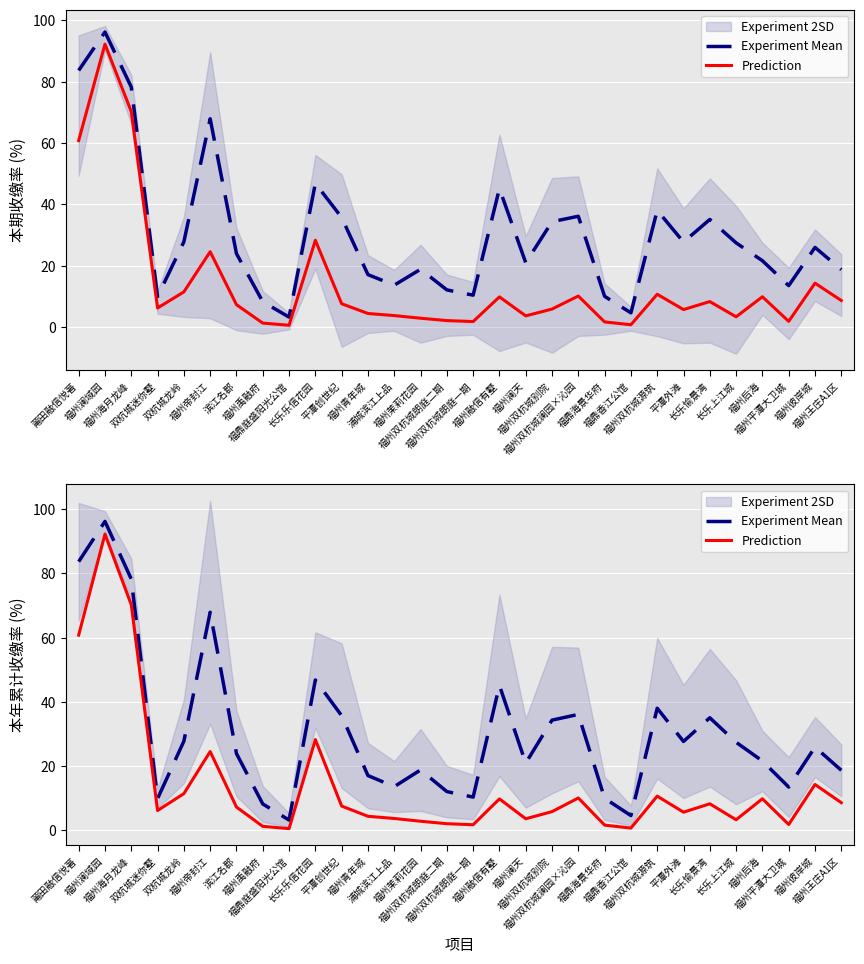

What is the average value of the Prediction series?

14.0